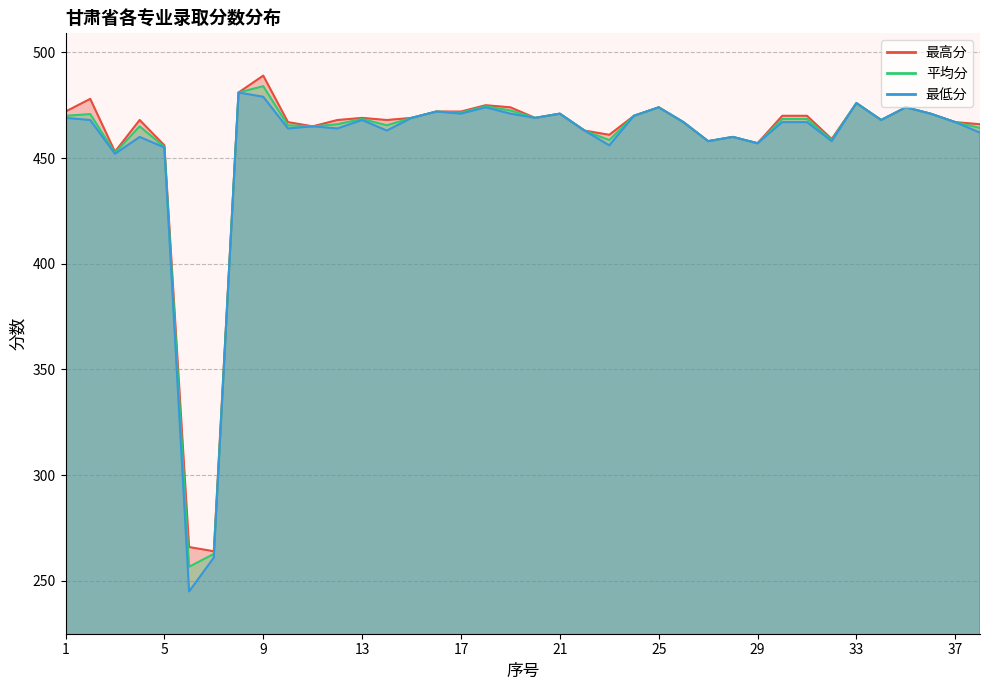

What are all the series names shown in the legend?

平均分, 最高分, 最低分